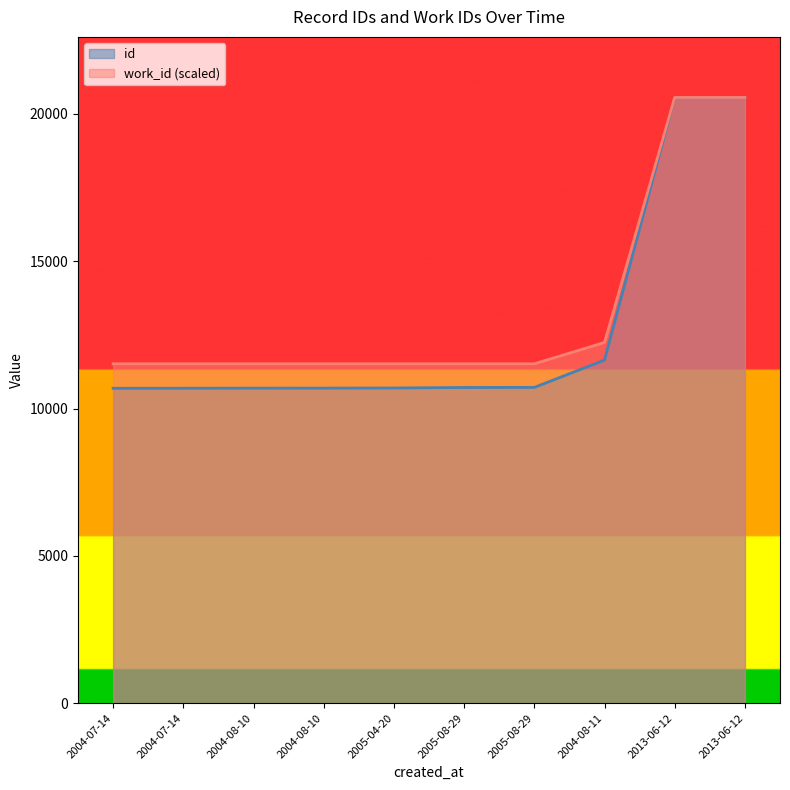

Rank the series by their average value, from highest to lowest.

work_id (scaled), id